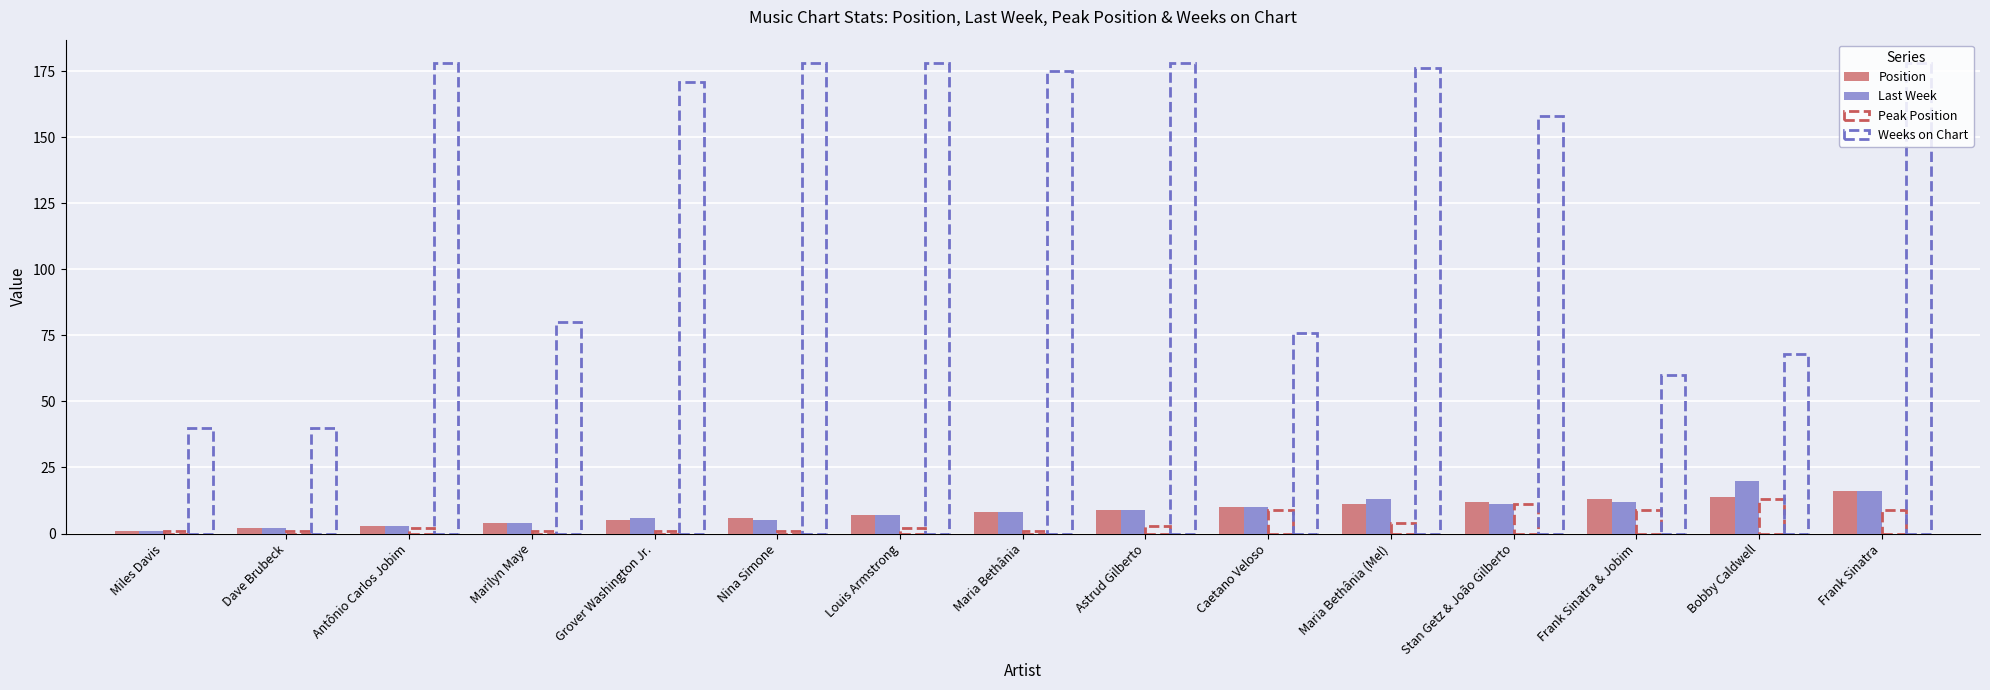

Is the value of Position at Astrud Gilberto greater than the value of Peak Position at Stan Getz & João Gilberto?

No